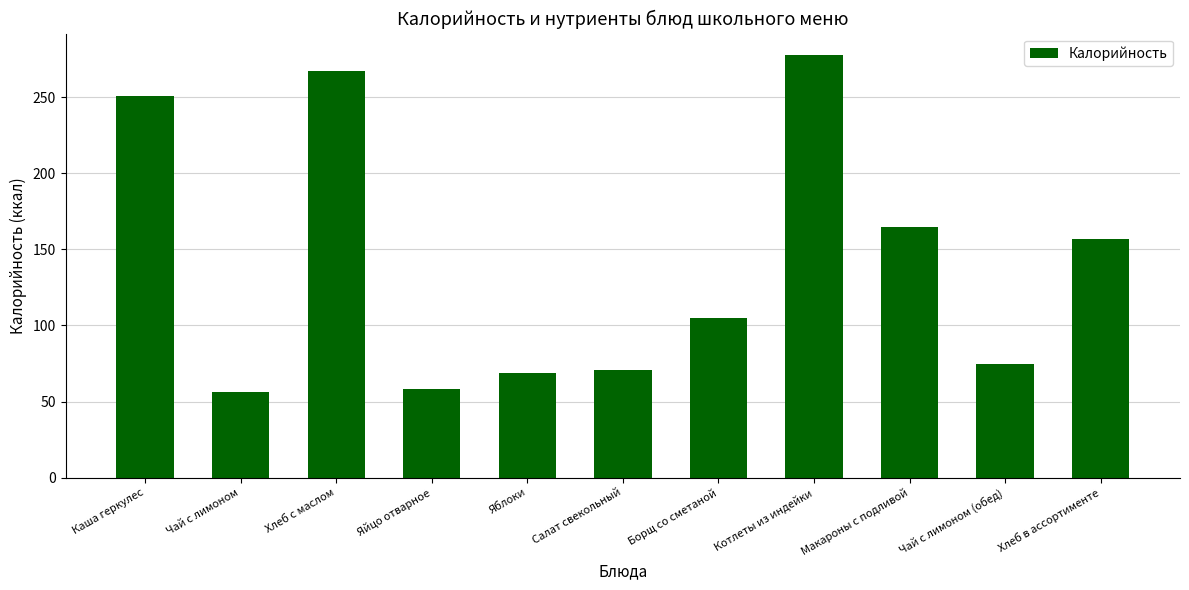

What is the sum of all values?

1552